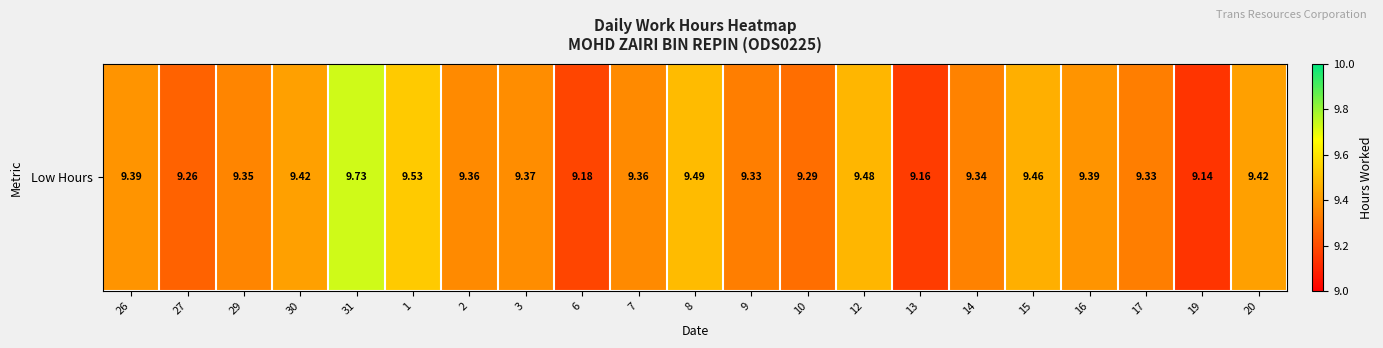

True or false: the data shows 9.5 at 12.

True